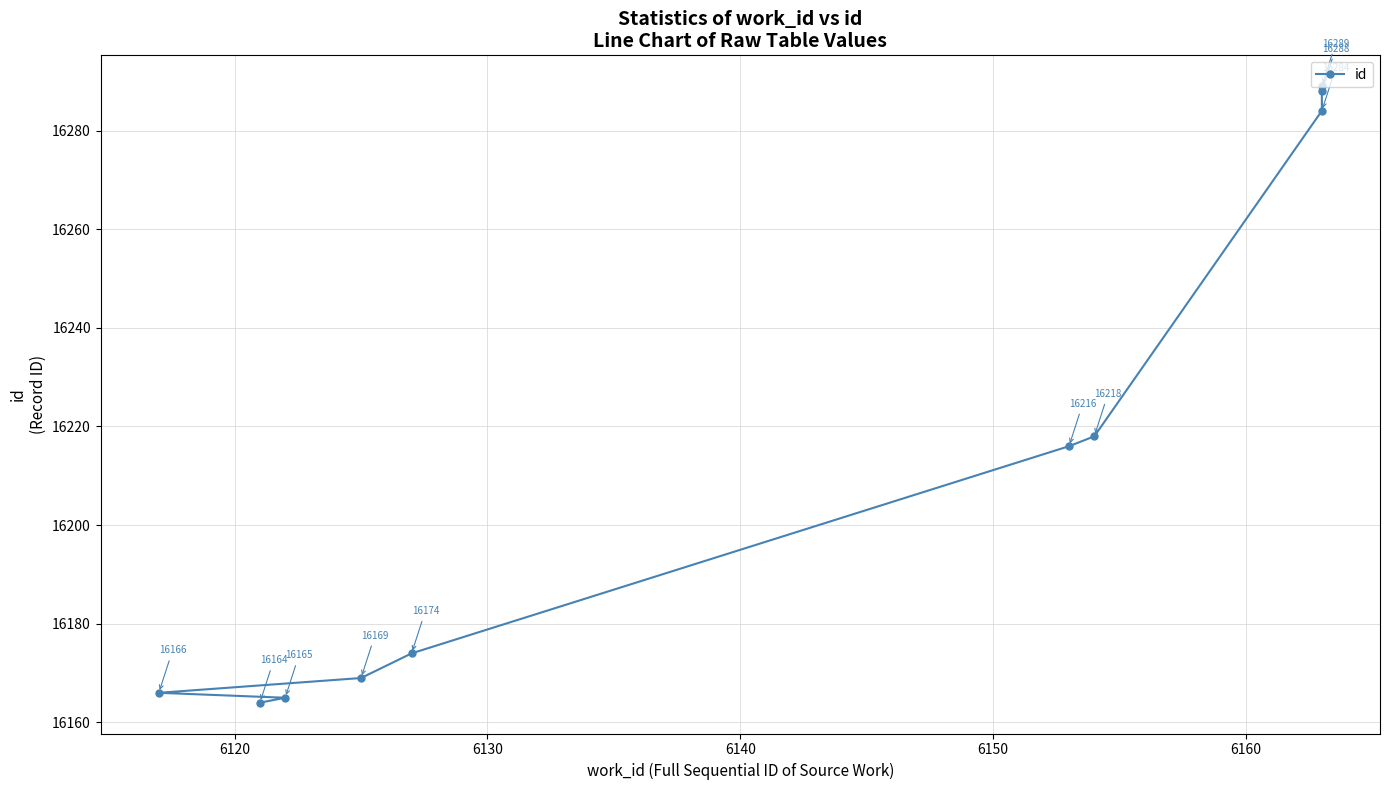

How many lines are shown in the chart?

1